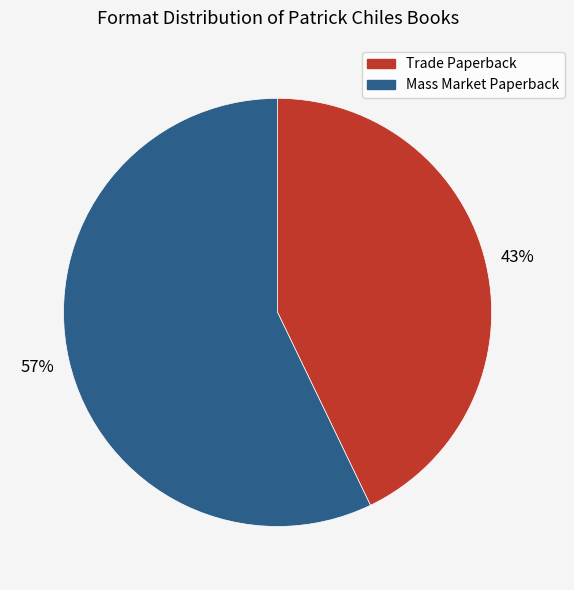

Is there any slice that represents more than half of the pie?

Yes